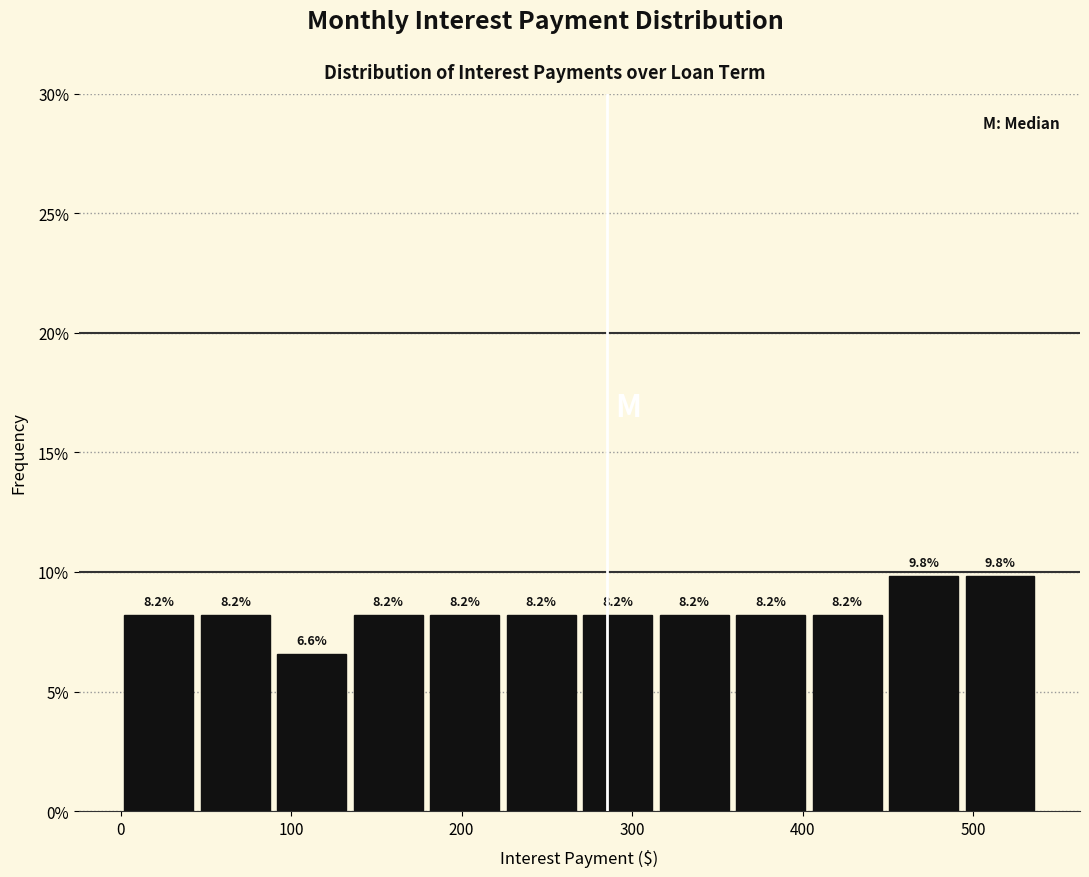

Reading left to right, transcribe this chart: for each bar, give the range it covers on the x-axis and its height. The bar edges are not printed on the chart, so give them approximately, as read against the axis.

0 to 40: 8.2
40 to 90: 8.2
90 to 130: 6.6
130 to 180: 8.2
180 to 220: 8.2
220 to 270: 8.2
270 to 310: 8.2
310 to 360: 8.2
360 to 400: 8.2
400 to 450: 8.2
450 to 490: 9.8
490 to 540: 9.8